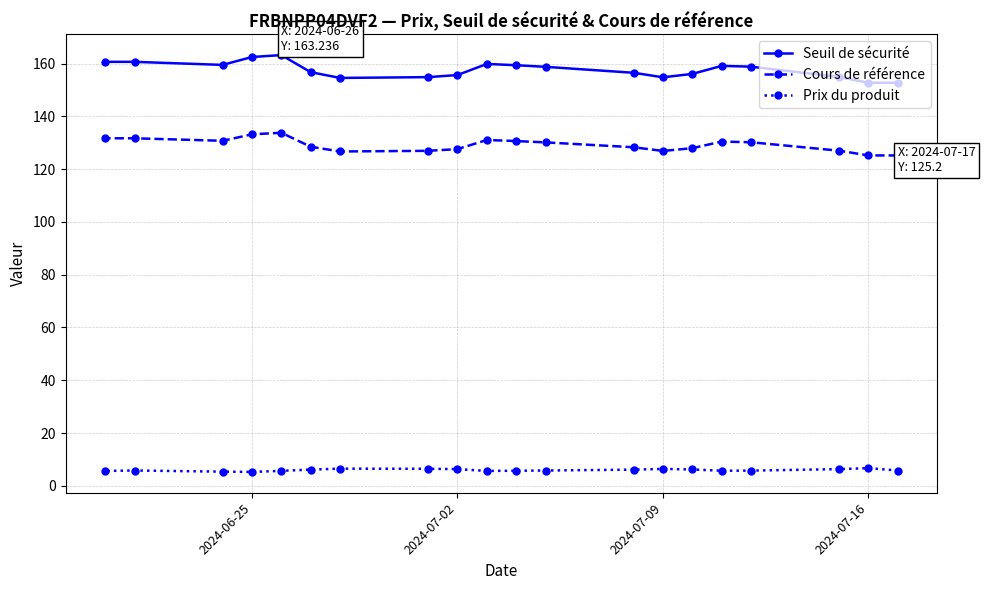

Which series has the largest range (max minus min)?

Seuil de sécurité